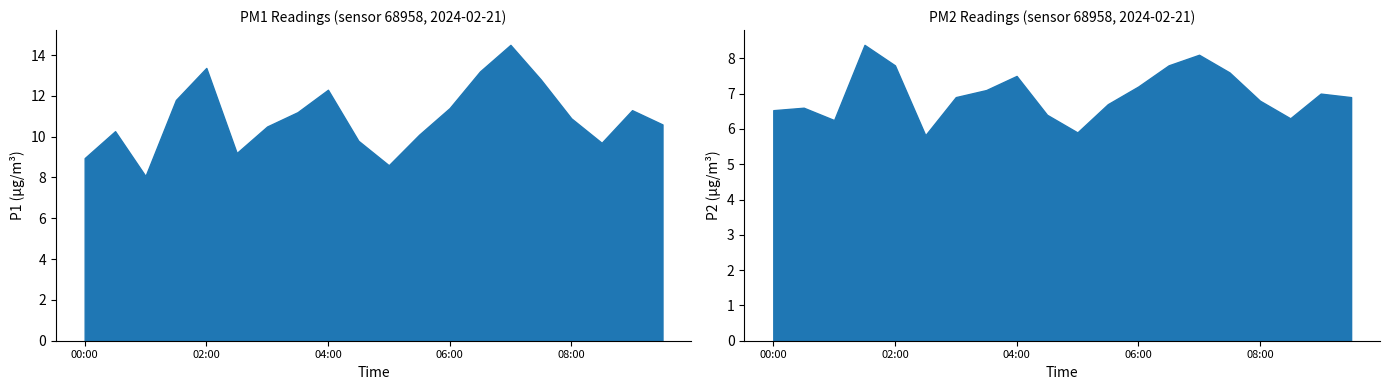

What is the highest value of the P2 series?

8.4